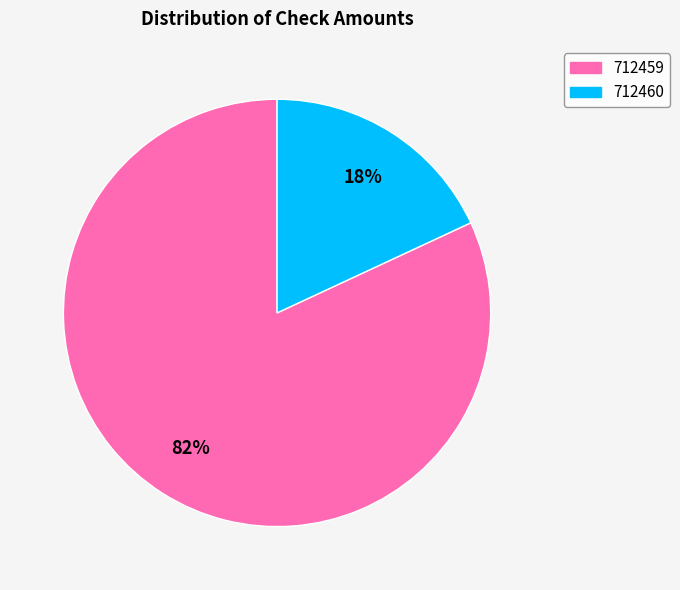

Which slice is the smallest?

712460